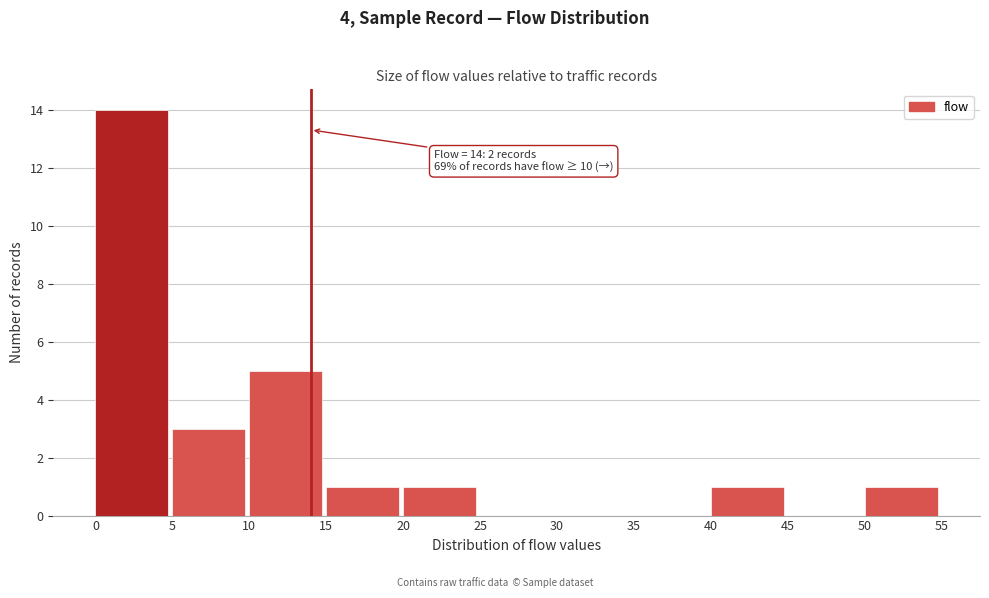

Which range on the x-axis has the tallest bar?

0 to 5